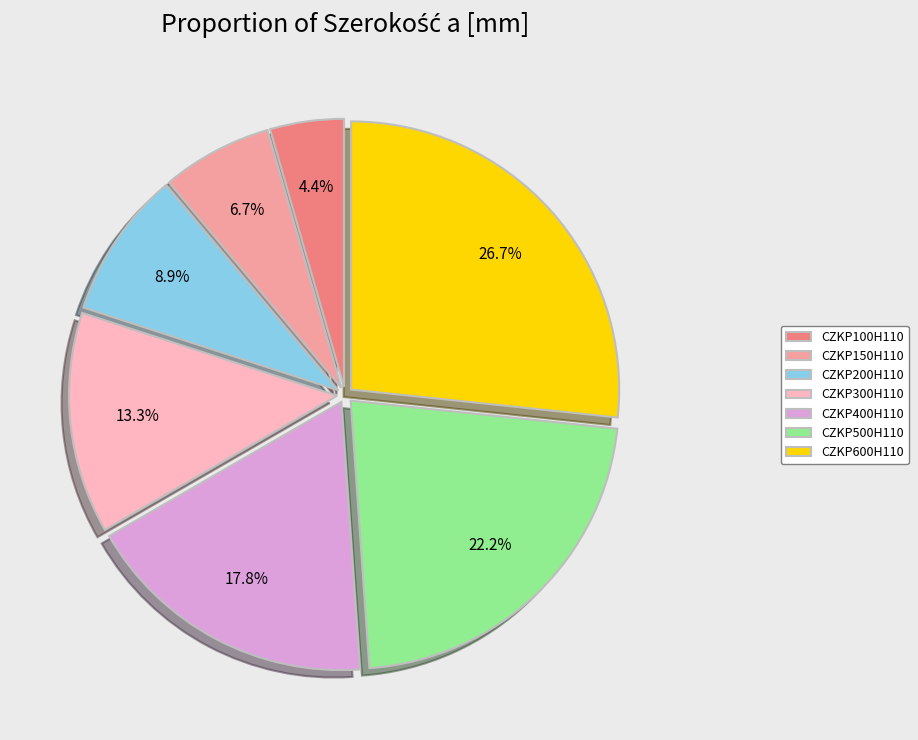

To the nearest percent, what is the combined percentage of CZKP500H110 and CZKP600H110?

49%